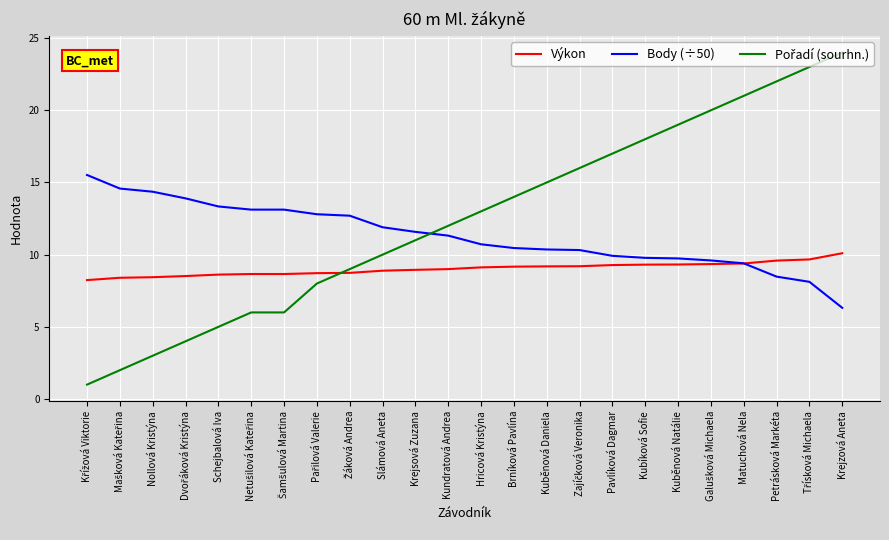

How many intersections are there between Body (÷50) and Výkon?

1